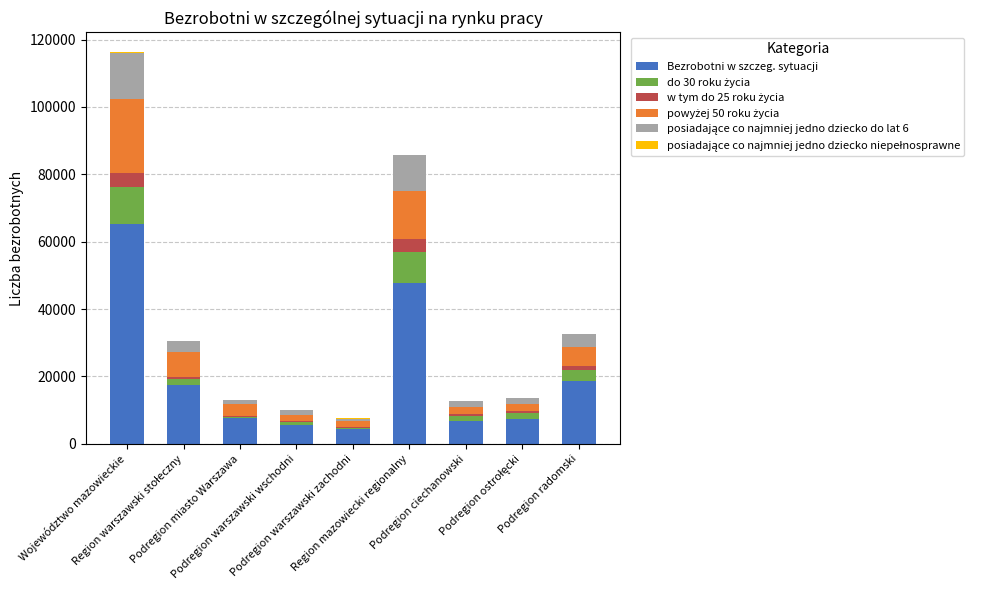

What is the highest value of the Bezrobotni w szczeg. sytuacji series?

65123